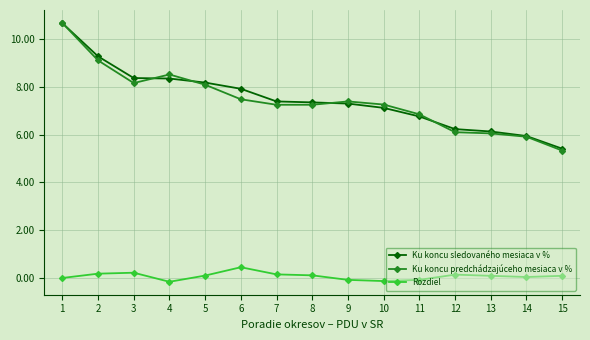

Which series has the widest spread of values?

Ku koncu predchádzajúceho mesiaca v %